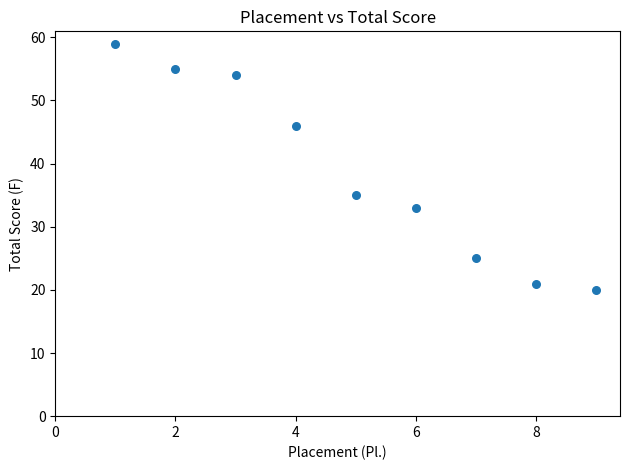

What is the range of X values (max minus min)?

8